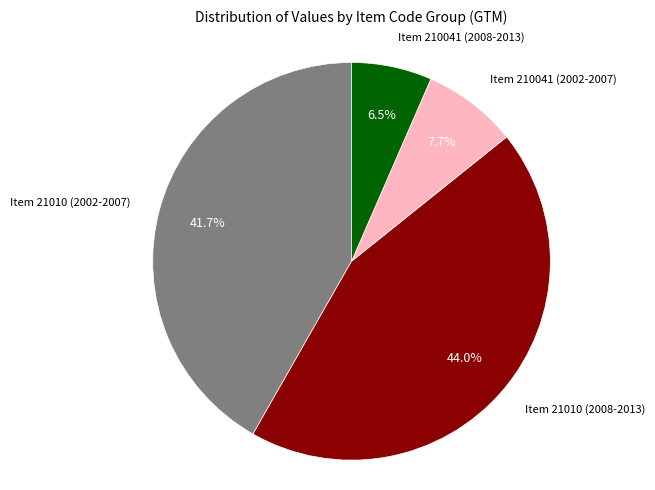

How many slices are in this pie chart?

4